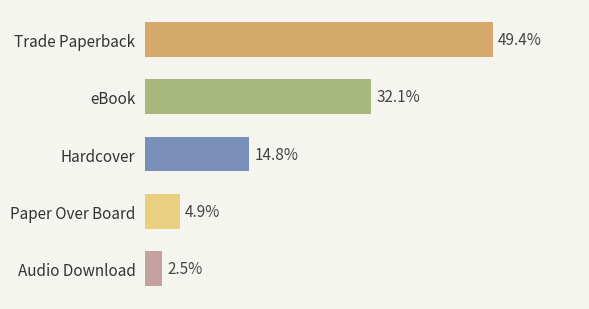

Does the chart contain any negative values?

No